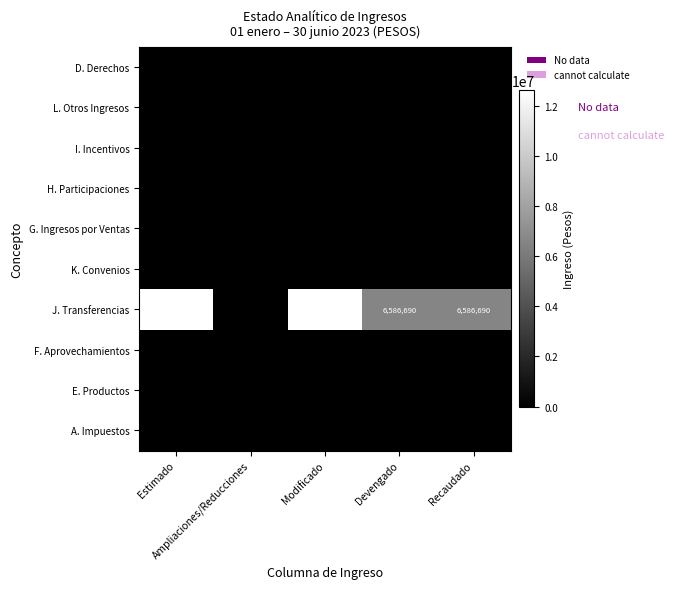

What is the difference between the maximum and minimum values in the E. Productos series?

7634